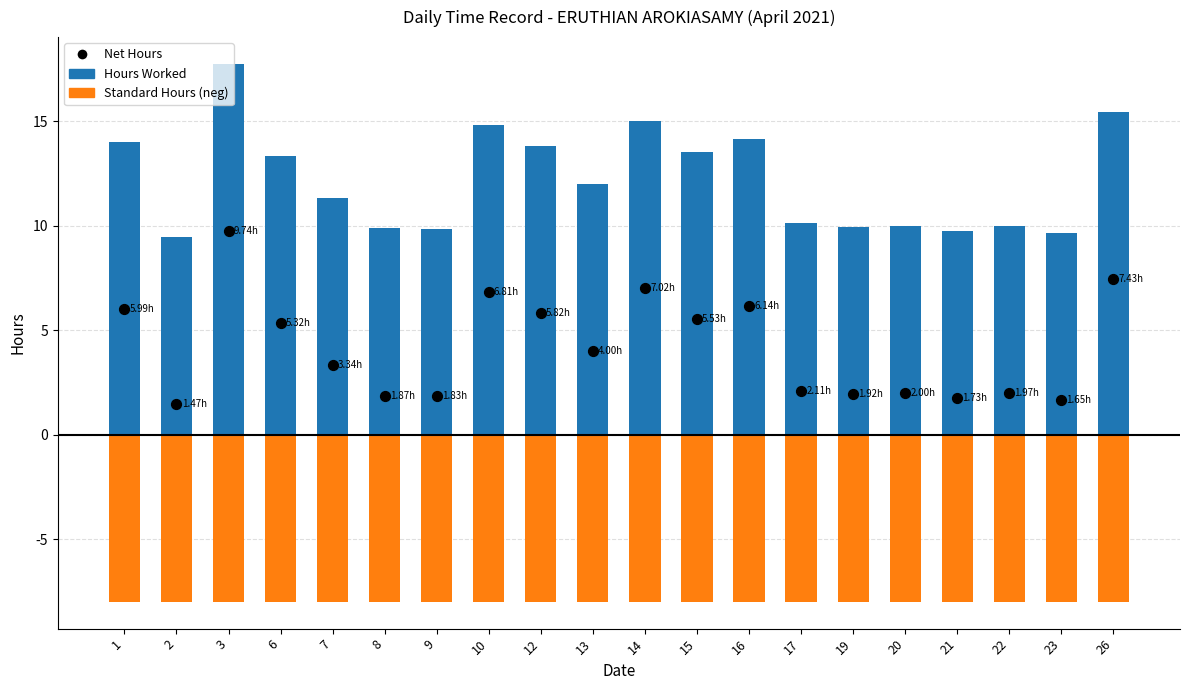

Is the value of Standard Hours (neg) at 23 greater than the value of Hours Worked at 26?

No